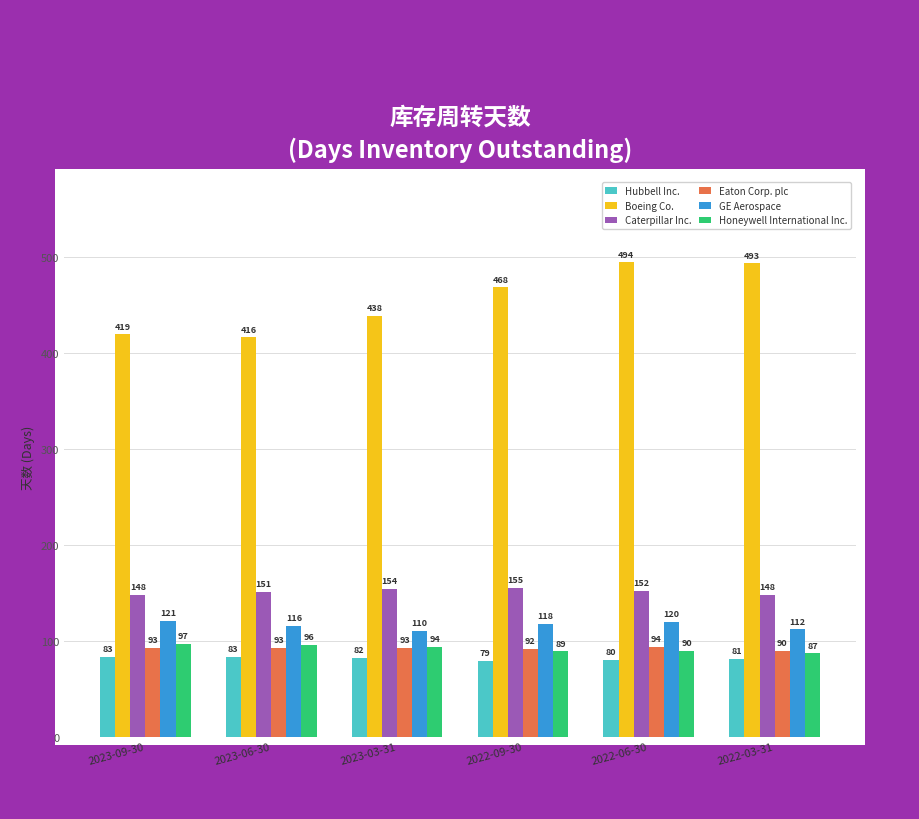

What is the sum of the GE Aerospace values at 2022-03-31 and 2022-09-30?

230